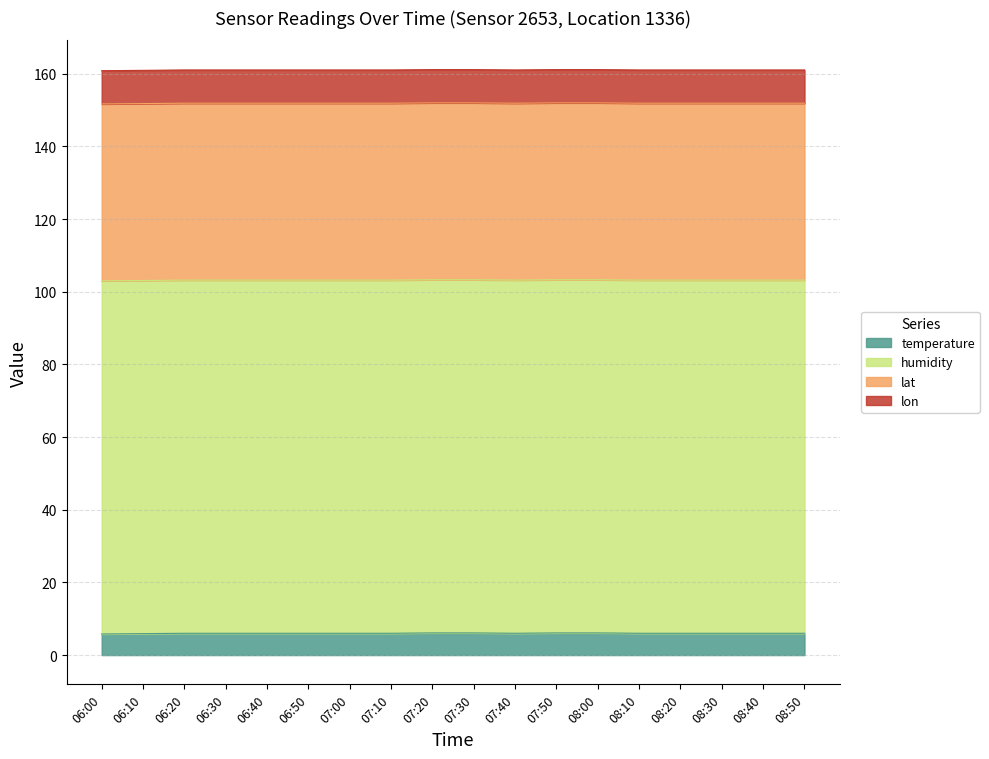

What is the highest value of the lat series?

48.7